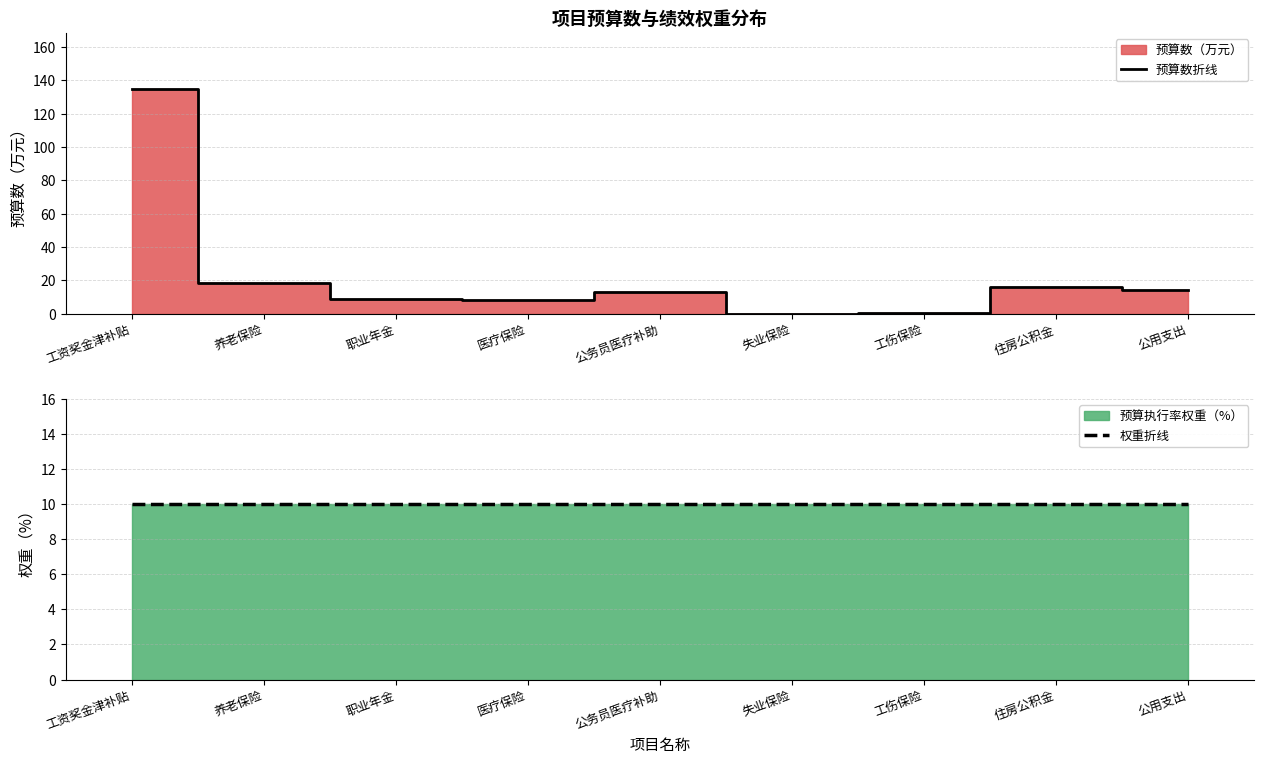

Rank the categories by 预算数折线 value from lowest to highest.

失业保险, 工伤保险, 医疗保险, 职业年金, 公务员医疗补助, 公用支出, 住房公积金, 养老保险, 工资奖金津补贴